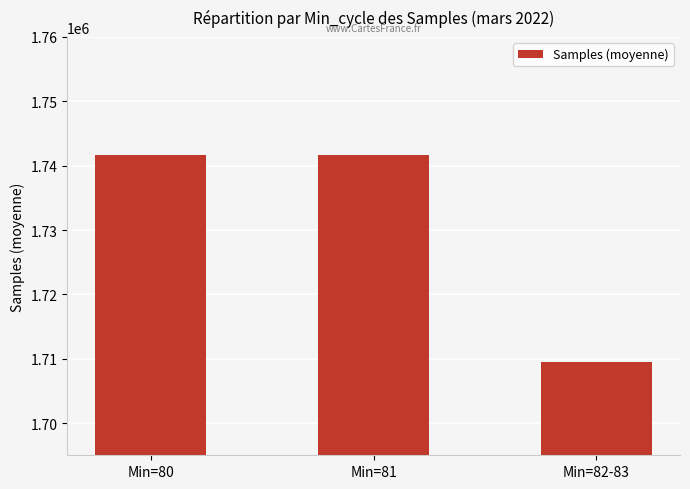

How many data points are less than 1741590?

1